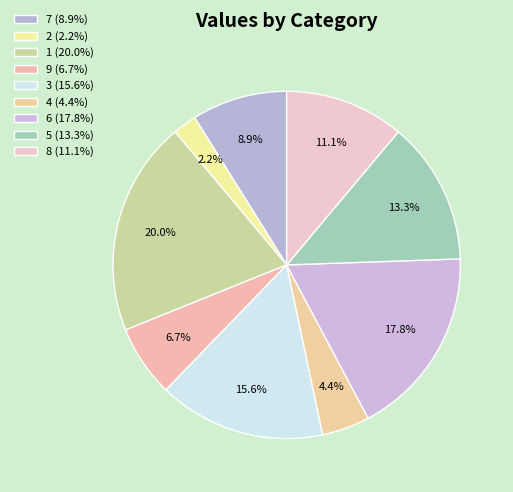

Does 7 account for over 50% of the chart?

No